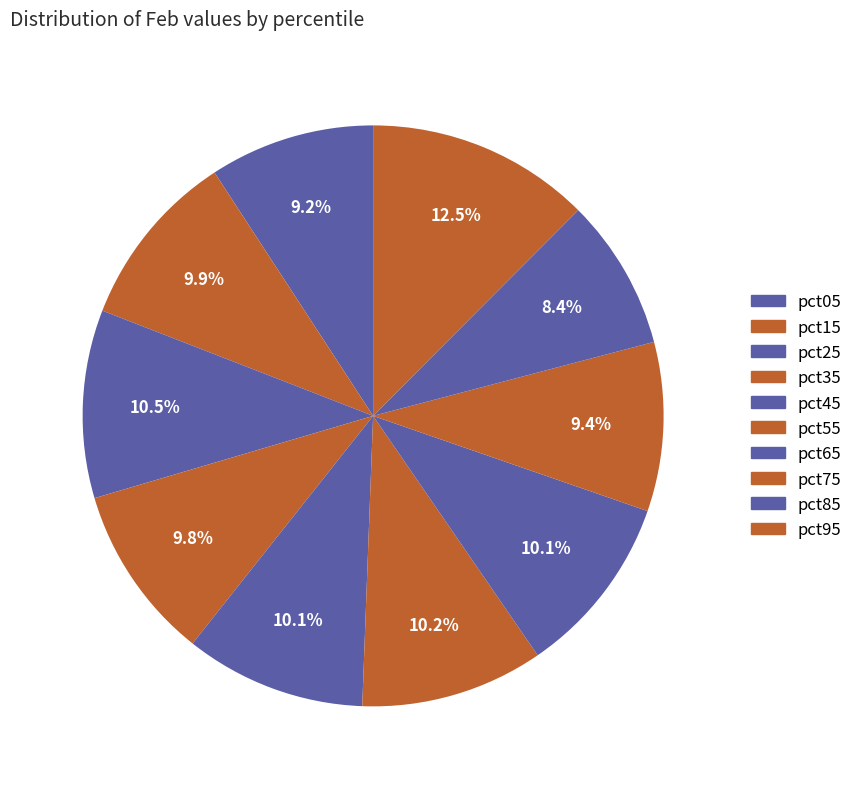

Is the sum of pct65 and pct75 greater than half?

No